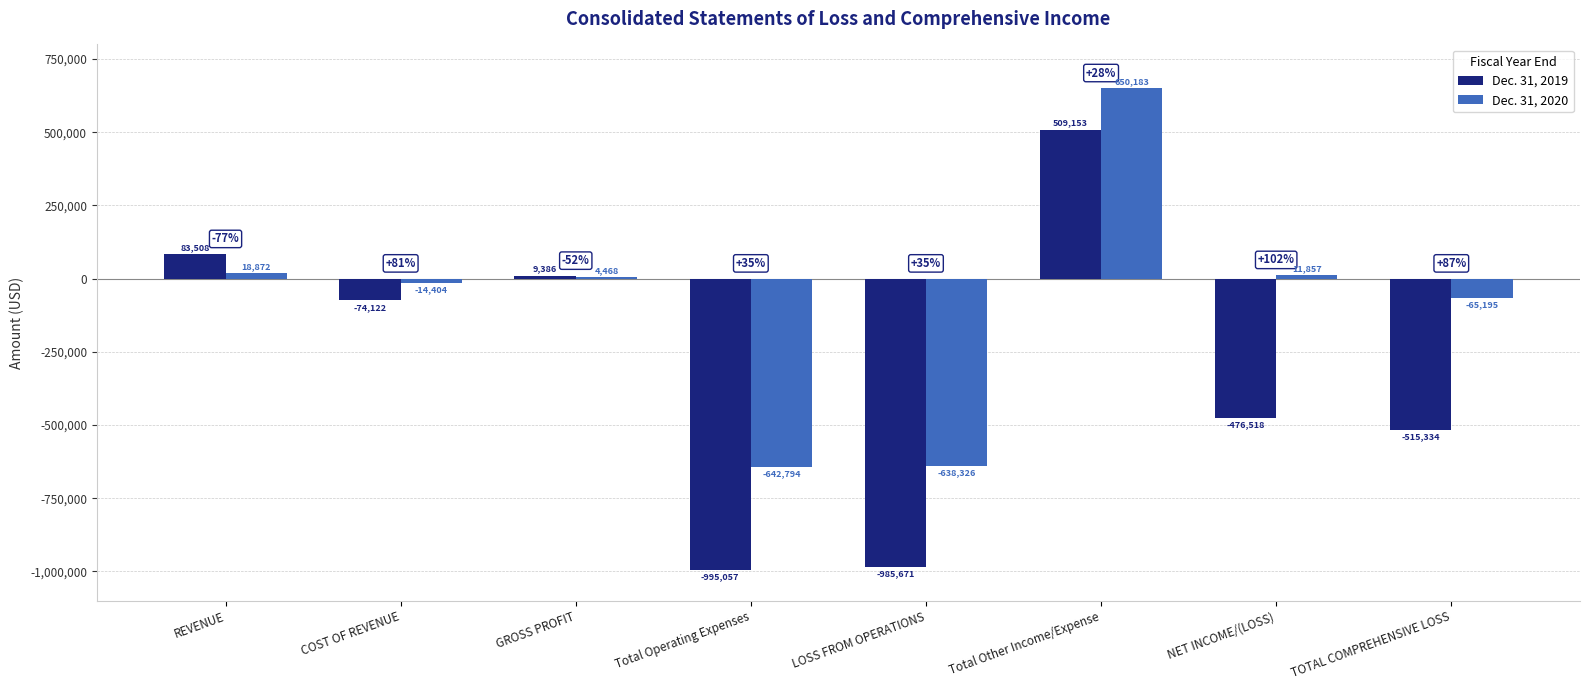

Where does the Dec. 31, 2019 series first go above -74122?

REVENUE